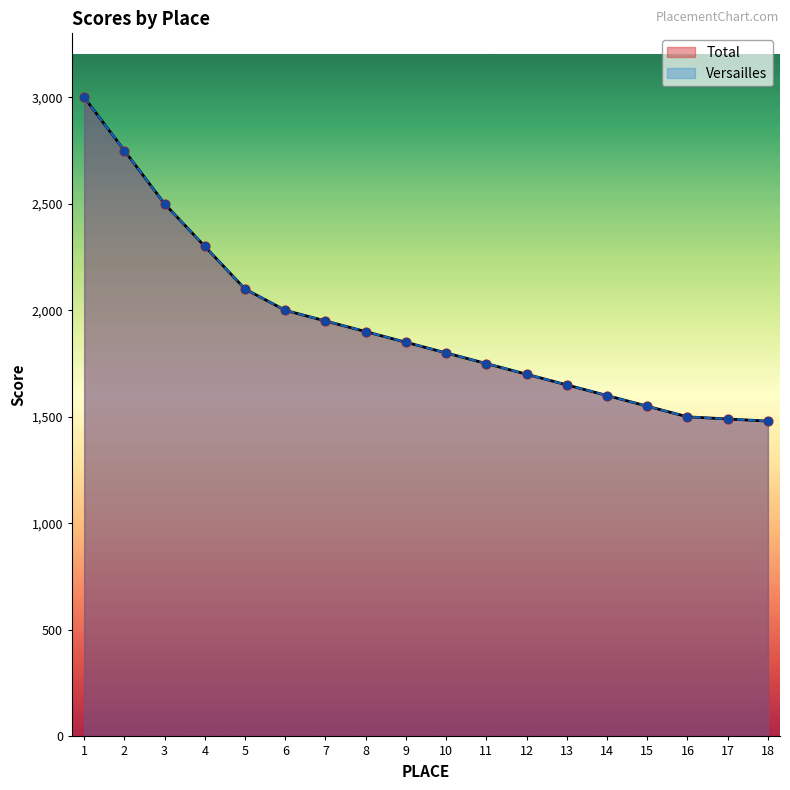

What are all the series names shown in the legend?

Versailles, Total